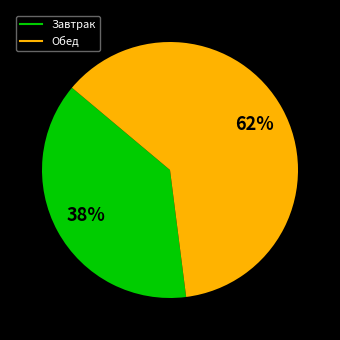

Is there a majority slice in this chart?

Yes